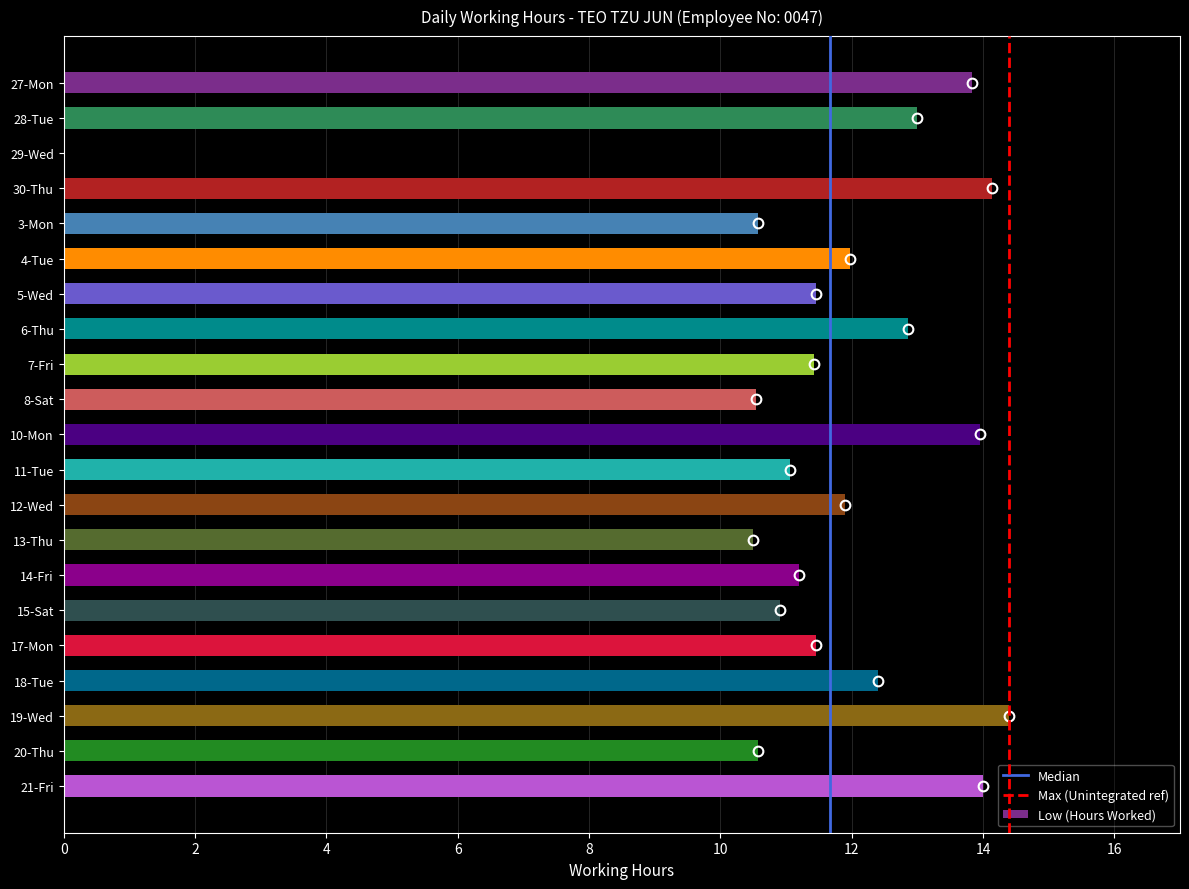

The chart shows a value of 10.6 at 3-Mon. True or false?

True